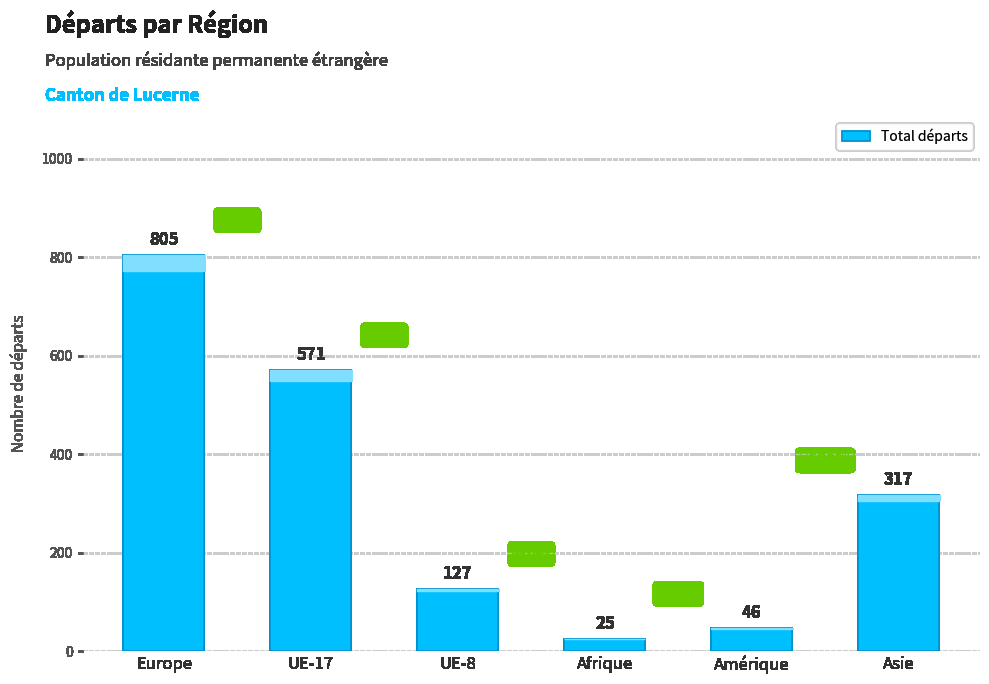

What is the label of the 2nd bar from the left?

UE-17